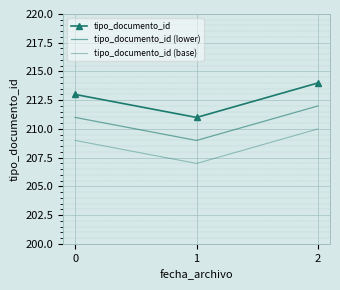

How many values in the tipo_documento_id (base) series are below 209?

1